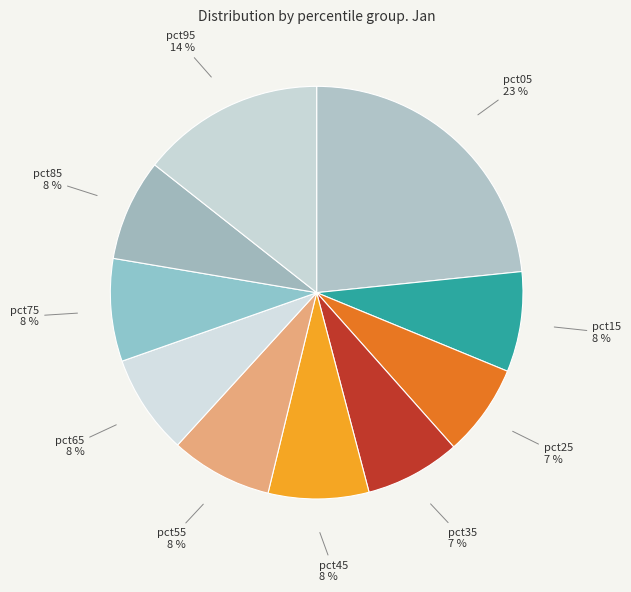

Is there a majority slice in this chart?

No